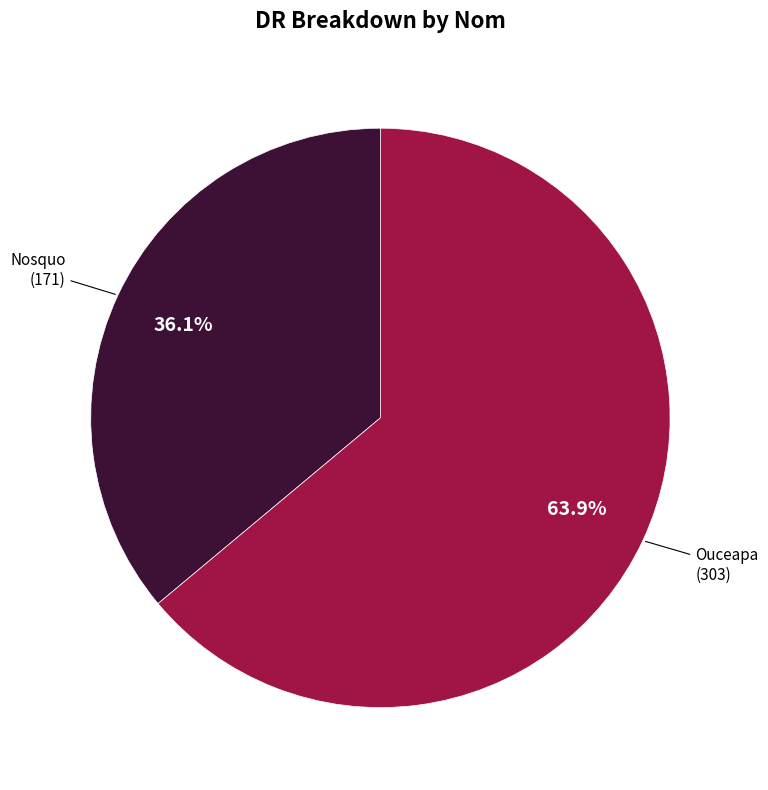

How many segments does this pie chart have?

2